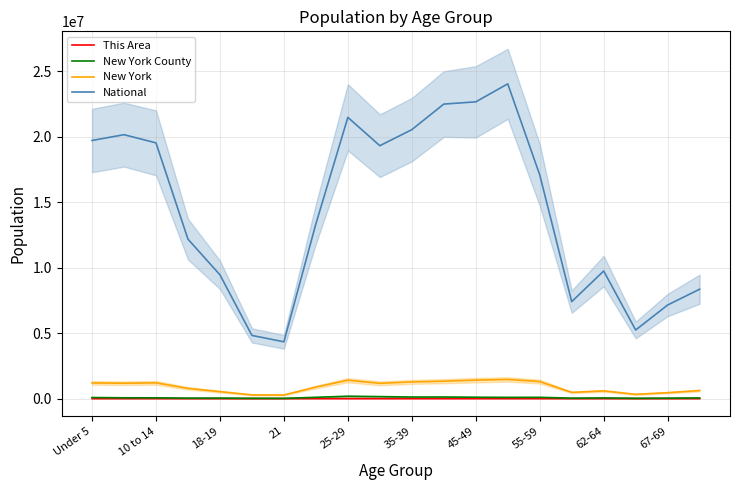

Is the value of New York County at 67-69 greater than the value of New York at 10 to 14?

No